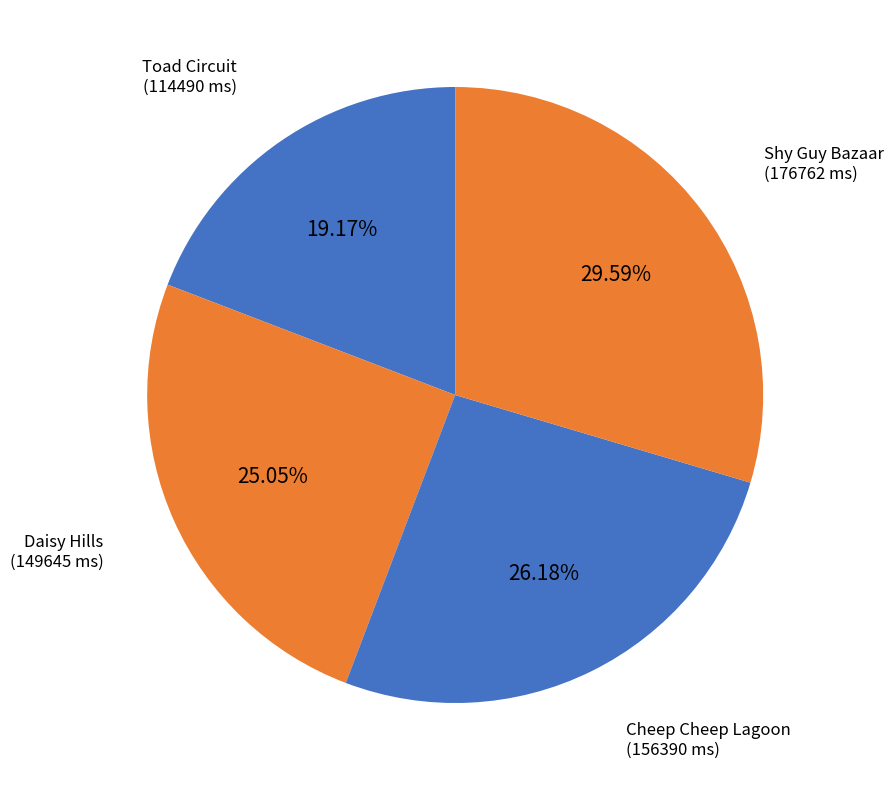

How many slices are in this pie chart?

4